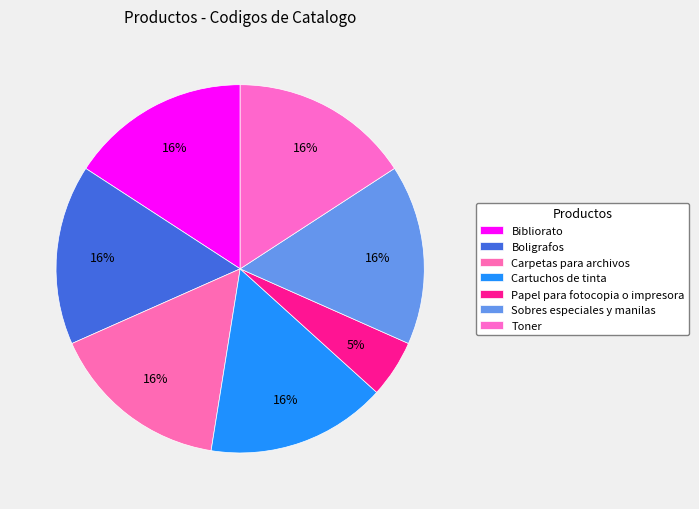

True or false: Toner accounts for 5% of the total.

False